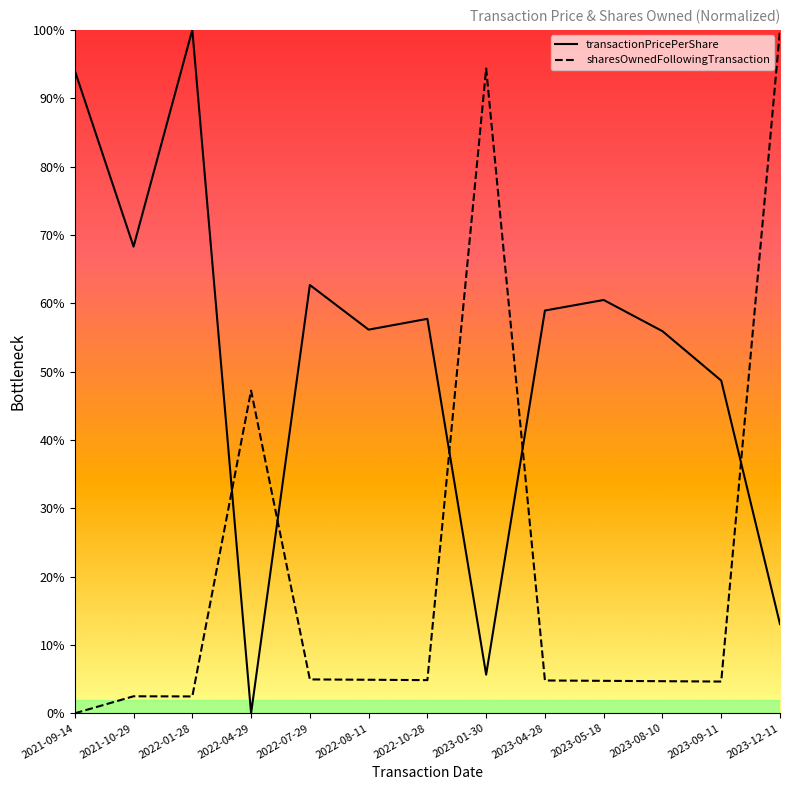

List the series in order of their overall mean, lowest first.

sharesOwnedFollowingTransaction, transactionPricePerShare